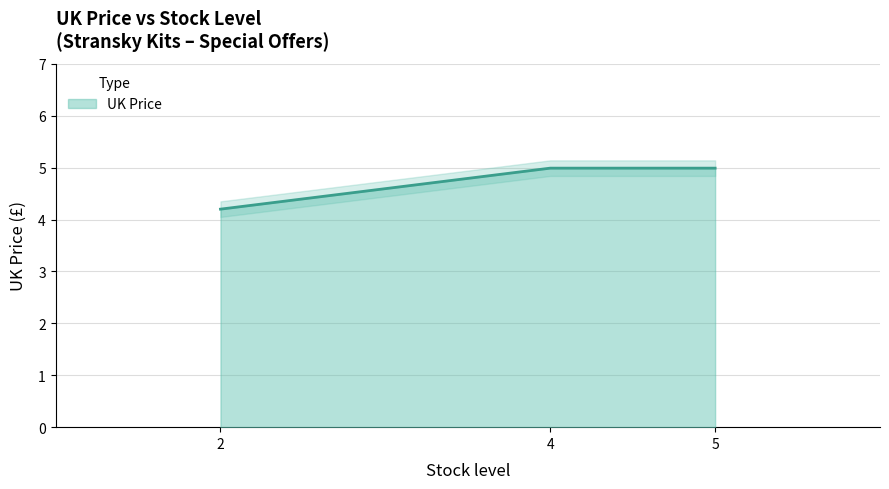

Approximately how many times larger is the value at 5 compared to 4?

1.0